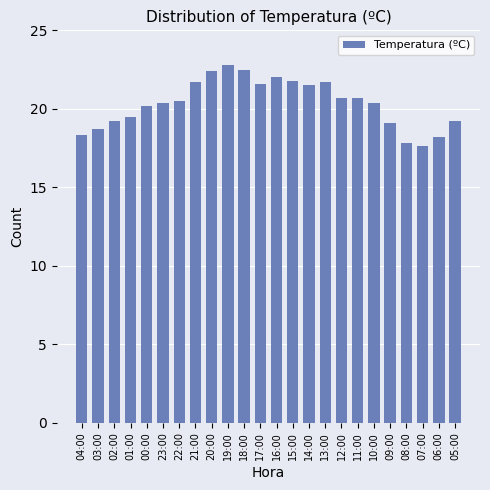

What is the sum of the values at 15:00 and 01:00?

41.3